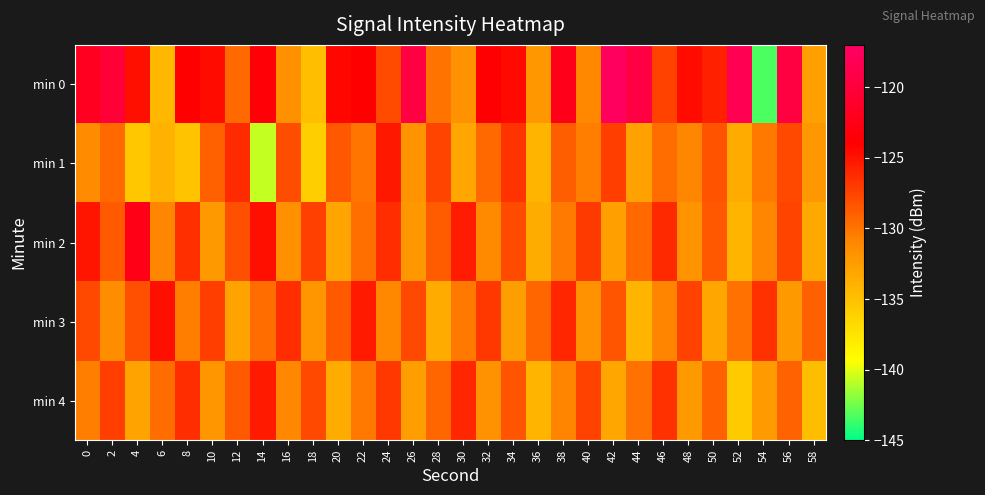

Reading left to right, extract all data points from this chart.

min 0: 0=-121.7	2=-120.2	4=-124.8	6=-134.4	8=-124.0	10=-124.7	12=-129.5	14=-123.6	16=-131.6	18=-134.9	20=-124.3	22=-124.1	24=-127.8	26=-119.4	28=-130.0	30=-131.7	32=-123.9	34=-124.5	36=-132.1	38=-122.2	40=-131.0	42=-117.5	44=-119.5	46=-127.4	48=-124.6	50=-125.7	52=-118.4	54=-143.3	56=-119.6	58=-132.7
min 1: 0=-131.3	2=-129.4	4=-135.4	6=-134.0	8=-135.2	10=-128.9	12=-126.3	14=-140.6	16=-128.0	18=-135.9	20=-128.5	22=-130.1	24=-125.3	26=-131.8	28=-127.6	30=-133.2	32=-129.4	34=-126.7	36=-134.1	38=-128.9	40=-130.5	42=-127.2	44=-132.8	46=-129.6	48=-131.0	50=-128.3	52=-133.5	54=-130.2	56=-127.8	58=-132.1
min 2: 0=-125.1	2=-128.7	4=-122.4	6=-130.9	8=-126.5	10=-132.3	12=-128.1	14=-124.8	16=-131.6	18=-127.3	20=-133.0	22=-129.7	24=-126.4	26=-132.1	28=-128.8	30=-125.5	32=-131.2	34=-127.9	36=-133.6	38=-130.3	40=-127.0	42=-132.7	44=-129.4	46=-126.1	48=-131.8	50=-128.5	52=-134.2	54=-130.9	56=-127.6	58=-133.3
min 3: 0=-127.8	2=-131.4	4=-128.1	6=-124.8	8=-130.5	10=-127.2	12=-132.9	14=-129.6	16=-126.3	18=-132.0	20=-128.7	22=-125.4	24=-131.1	26=-127.8	28=-133.5	30=-130.2	32=-126.9	34=-132.6	36=-129.3	38=-126.0	40=-131.7	42=-128.4	44=-134.1	46=-130.8	48=-127.5	50=-133.2	52=-129.9	54=-126.6	56=-132.3	58=-129.0
min 4: 0=-130.5	2=-127.2	4=-132.9	6=-129.6	8=-126.3	10=-132.0	12=-128.7	14=-125.4	16=-131.1	18=-127.8	20=-133.5	22=-130.2	24=-126.9	26=-132.6	28=-129.3	30=-126.0	32=-131.7	34=-128.4	36=-134.1	38=-130.8	40=-127.5	42=-133.2	44=-129.9	46=-126.6	48=-132.3	50=-129.0	52=-135.7	54=-132.4	56=-129.1	58=-134.8